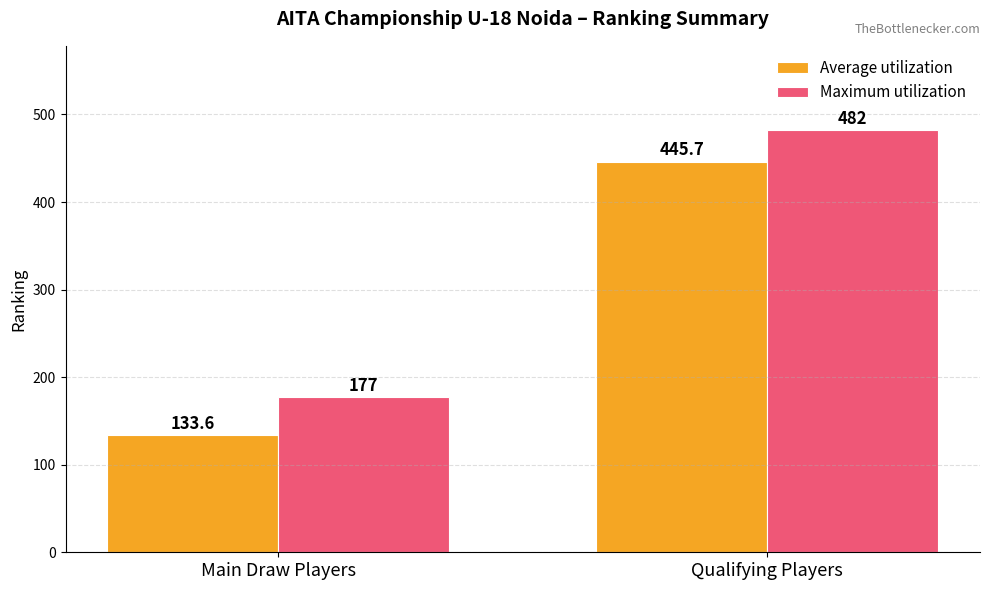

At which label is Average utilization closest to 289?

Main Draw Players